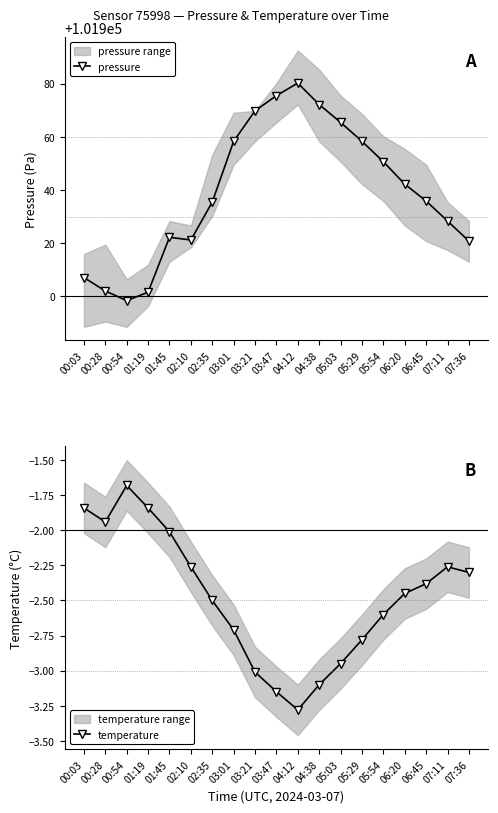

Which category has the highest value across all series?

04:12